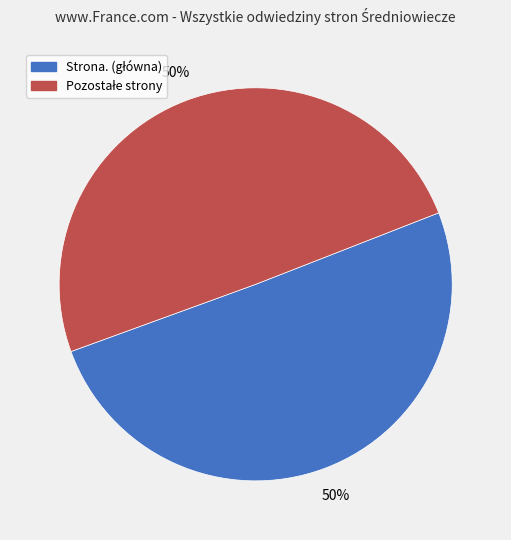

To the nearest percent, what is the average slice percentage?

50%